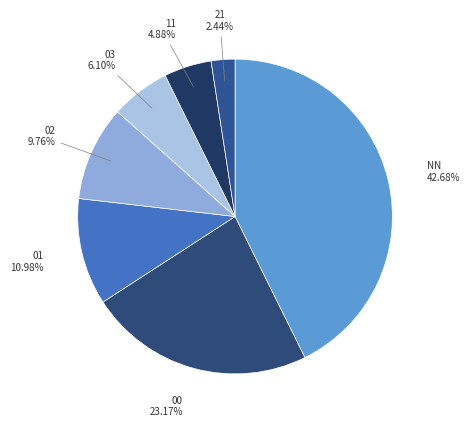

True or false: NN accounts for 58% of the total.

False